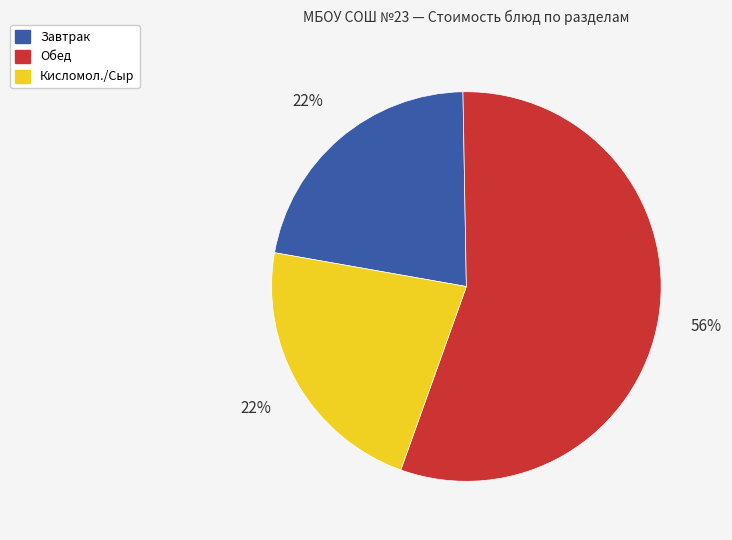

Is there any slice that represents more than half of the pie?

Yes